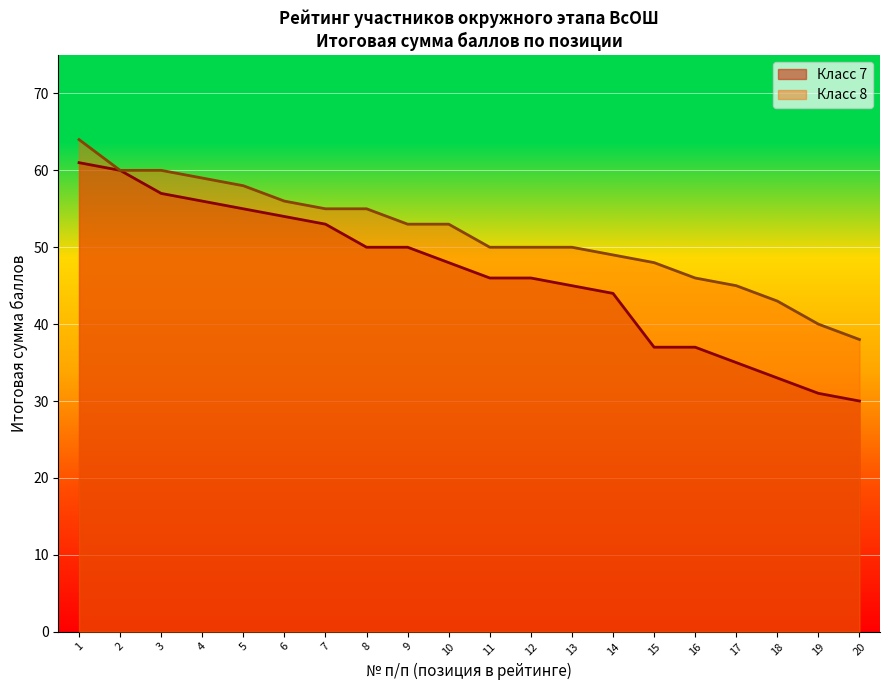

What is the sum of the Класс 8 values at 14 and 1?

113